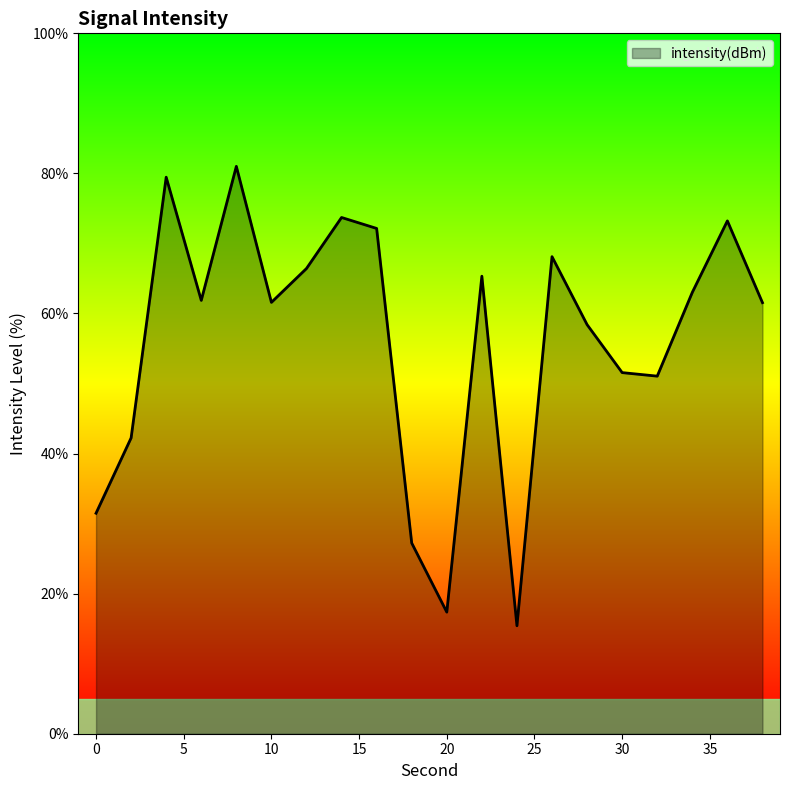

What is the difference between the maximum and minimum values?

65.6